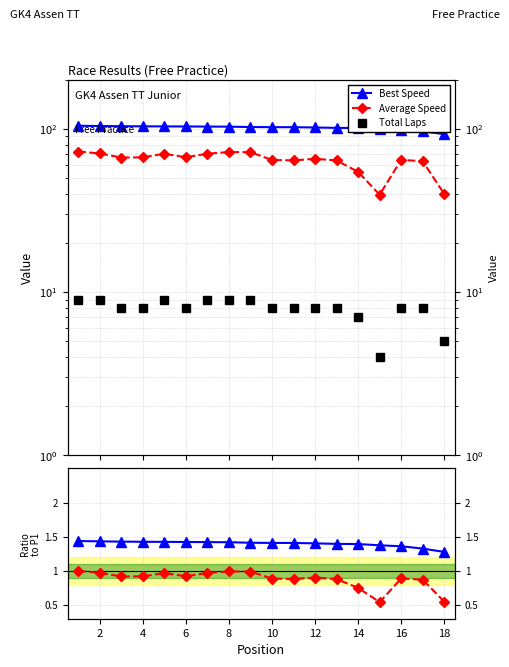

Between 16 and 18, which series saw the biggest shift?

Average Speed